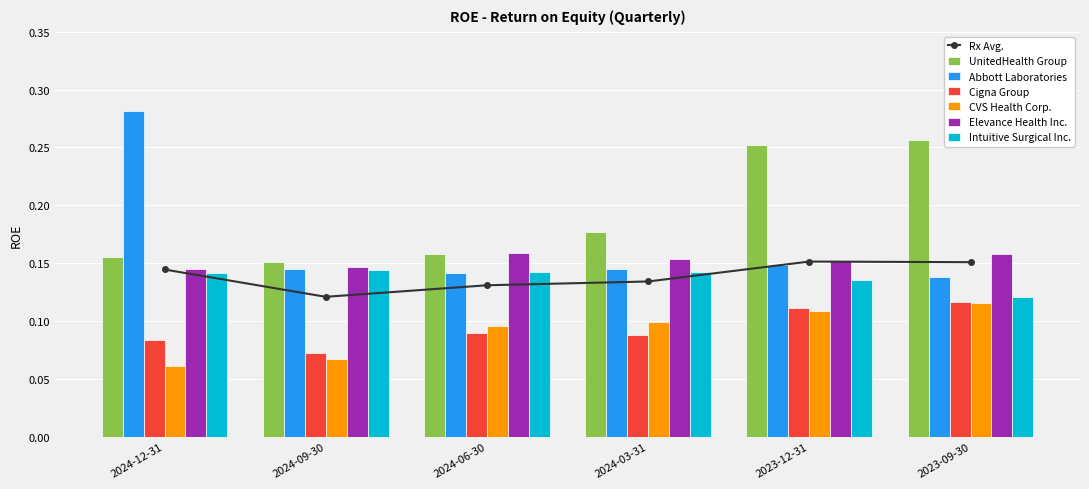

What value does the Cigna Group series have at 2024-09-30?

0.1